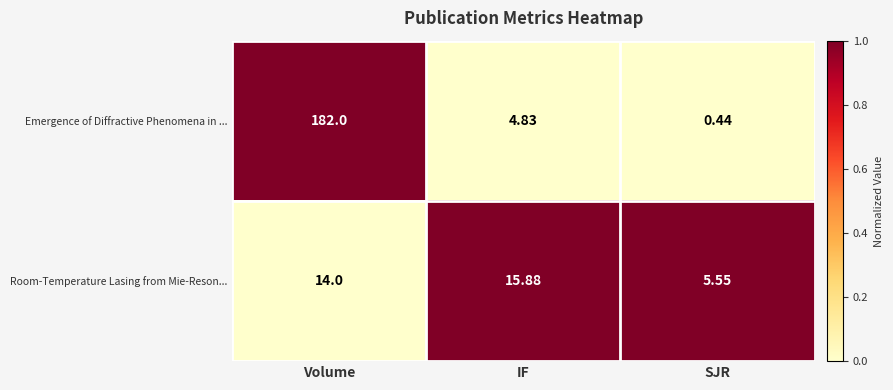

At Volume, list the series in order from largest to smallest.

Emergence of Diffractive Phenomena in ..., Room-Temperature Lasing from Mie-Reson...